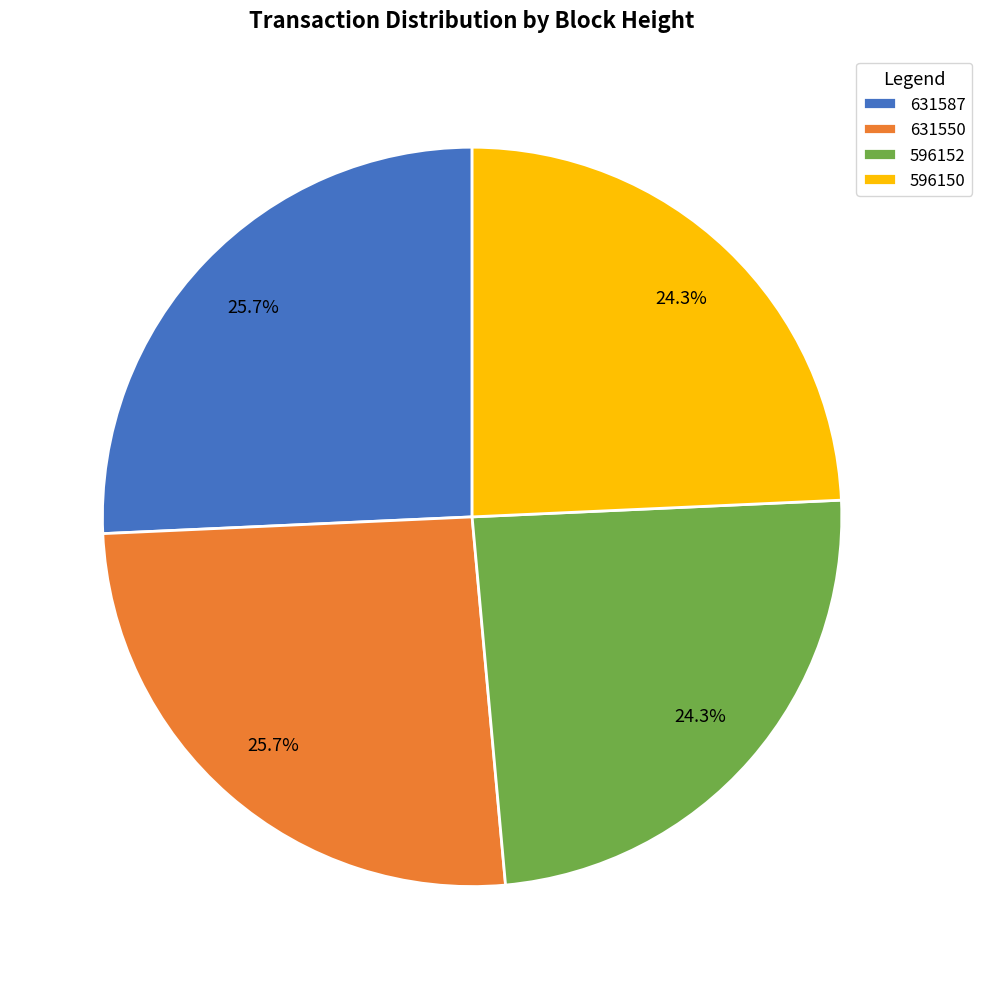

Between 631550 and 596150, which is larger?

631550